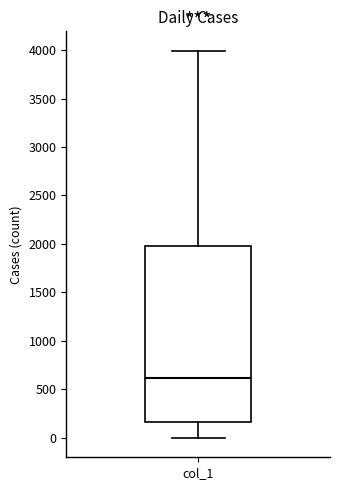

Where does the median line of the box for col_1 sit on the y-axis? The values are not printed on the chart, so give them approximately, as read against the axis.

600